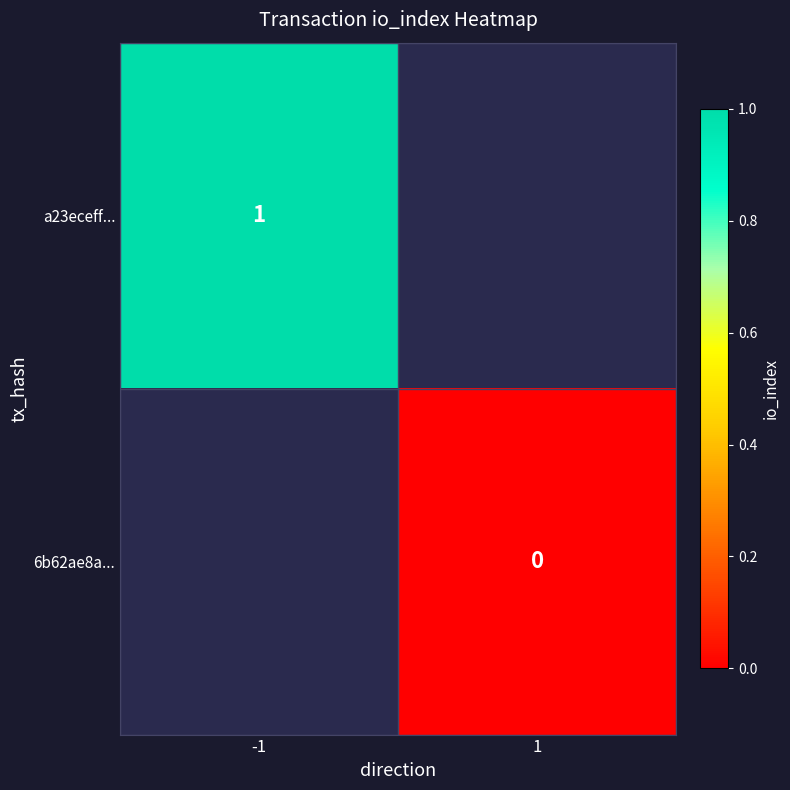

The value of a23eceff... at -1 is 2. True or false?

False